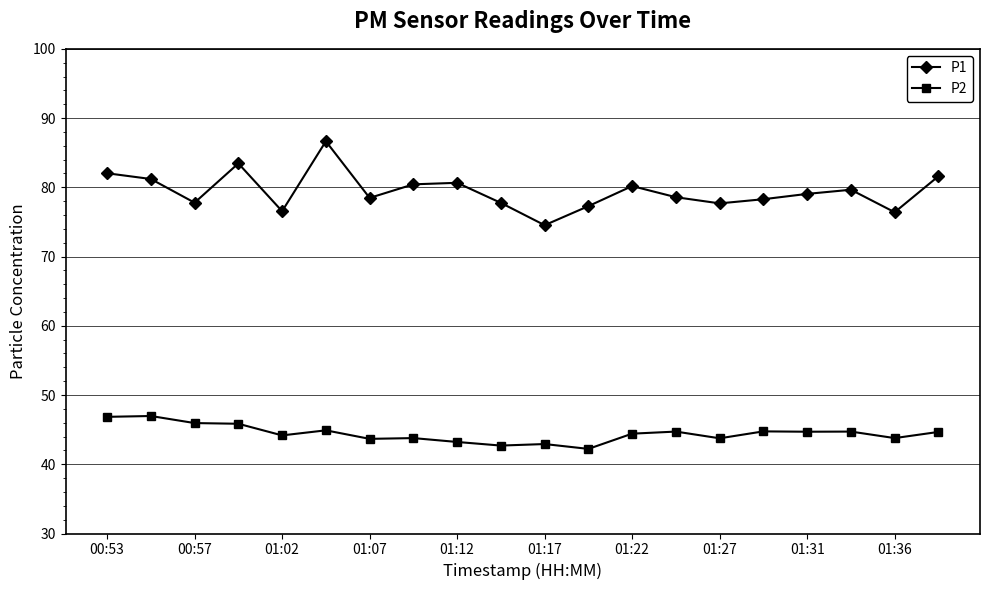

At how many categories does at least one series exceed 57?

20